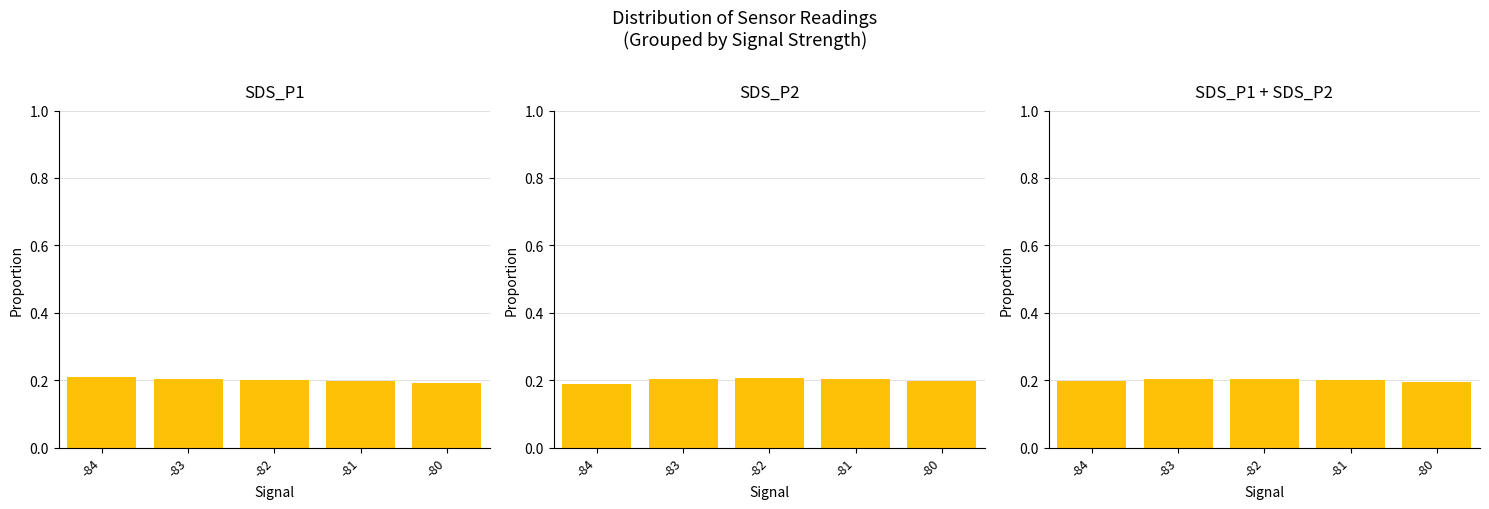

Reading left to right, extract all data points from this chart.

SDS_P1: 0.2	0.2	0.2	0.2	0.2
SDS_P2: 0.2	0.2	0.2	0.2	0.2
SDS_P1+P2: 0.2	0.2	0.2	0.2	0.2